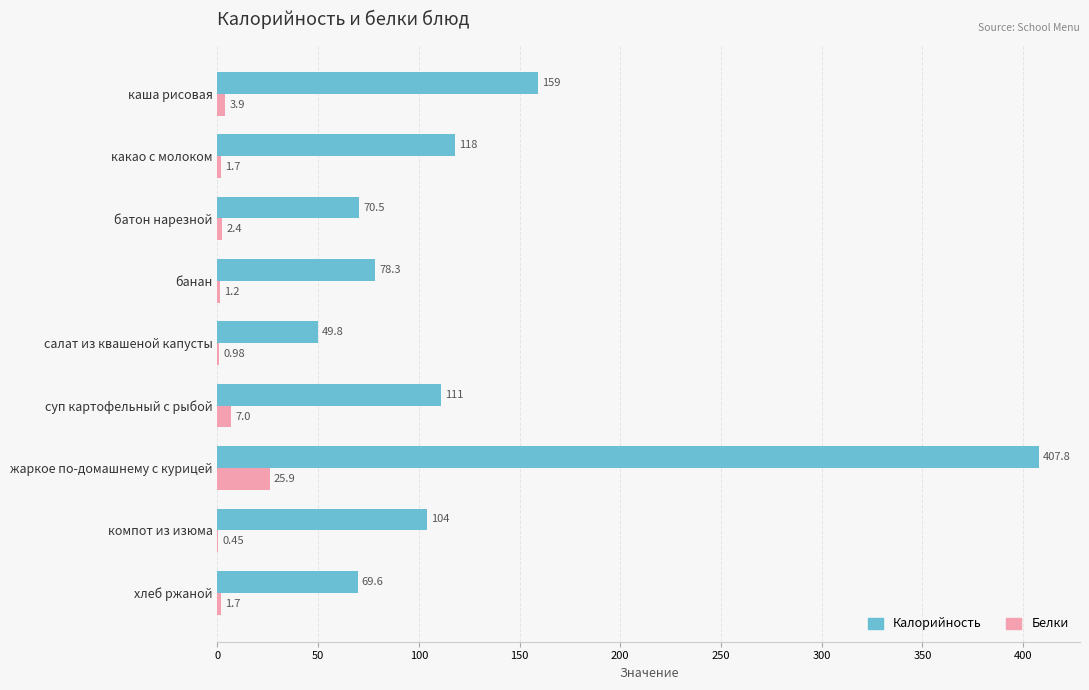

What is the sum of all Калорийность values?

1168.0